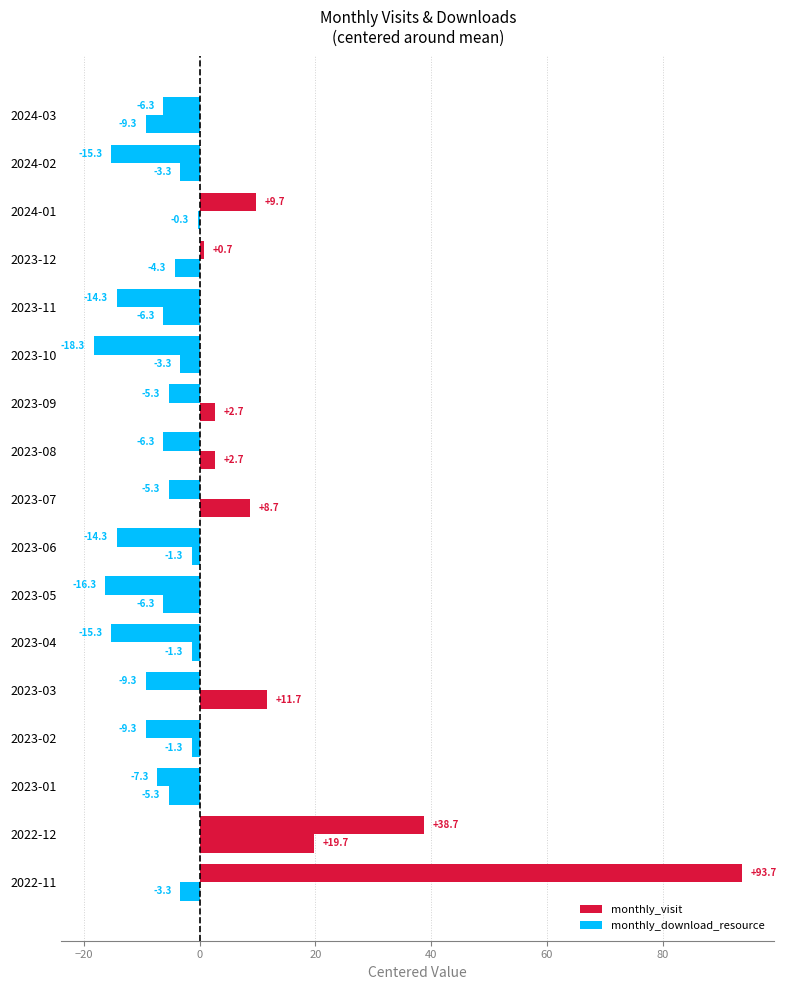

How many distinct data groups are displayed?

2